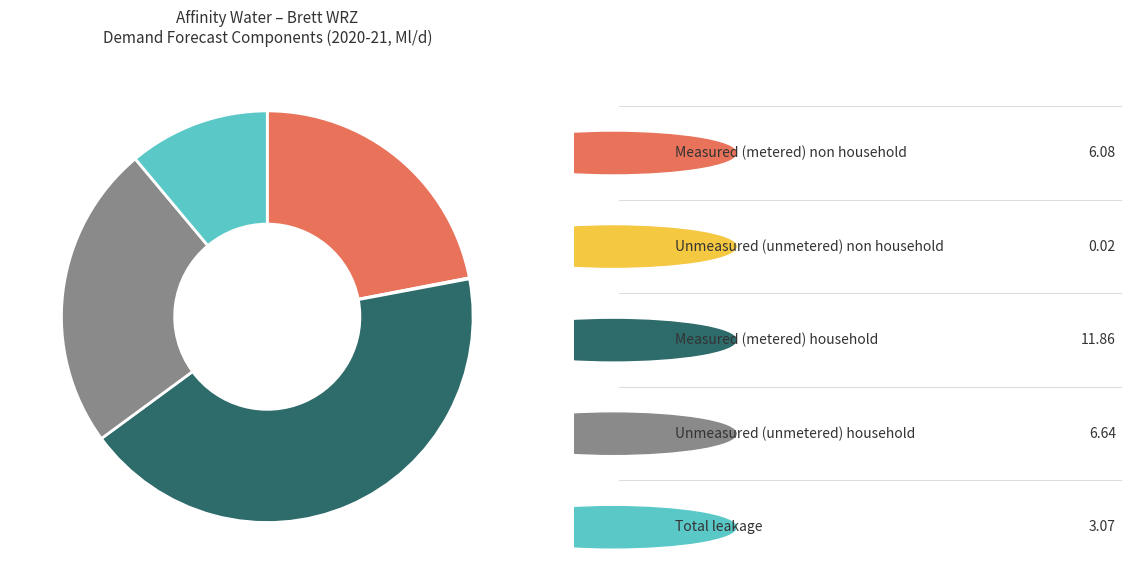

Does any single category account for the majority?

No